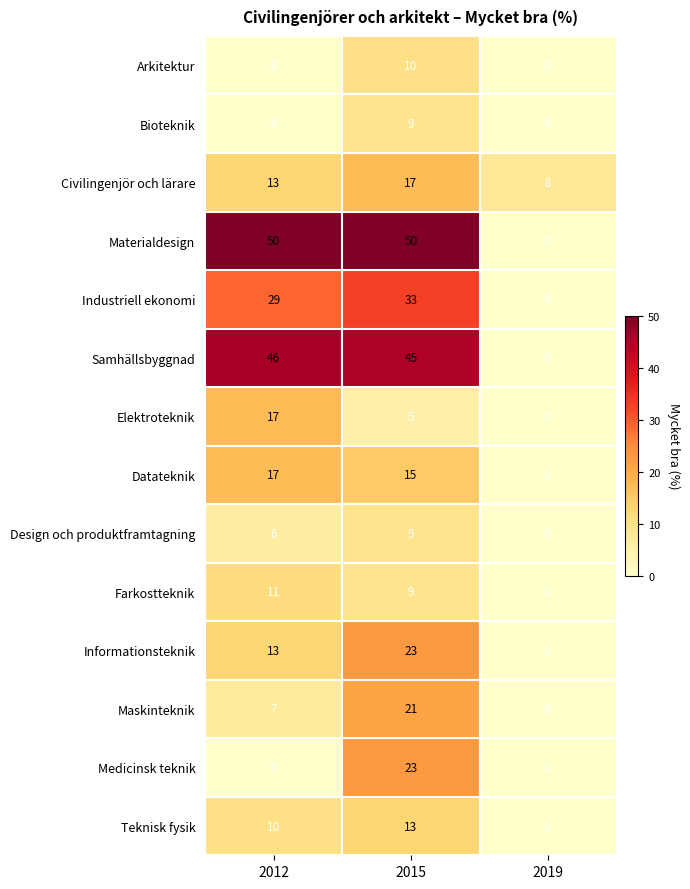

Count the number of categories in the chart.

3